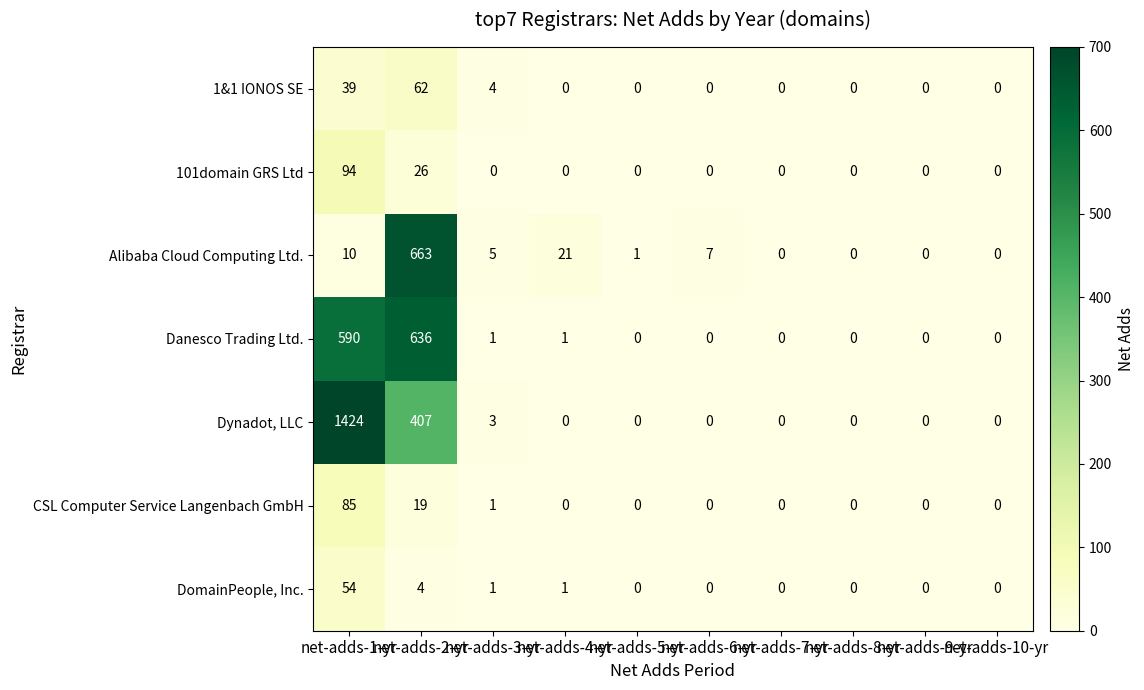

What is the spread (max minus min) of values at net-adds-1-yr?

1414